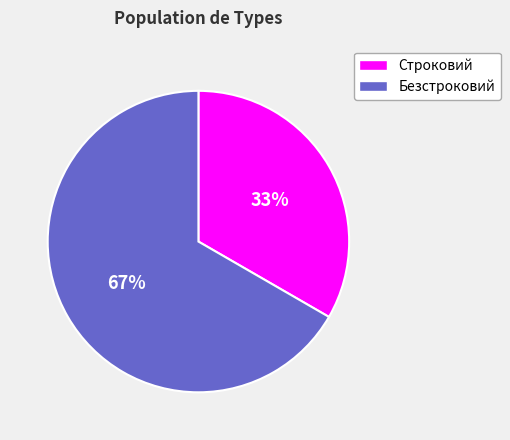

Is it true that Строковий is 33% of the pie?

True